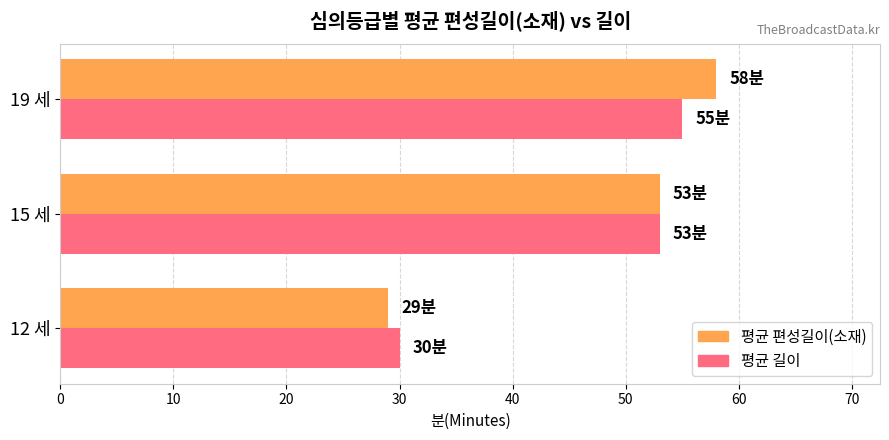

What is the highest value of the 평균 길이 series?

55